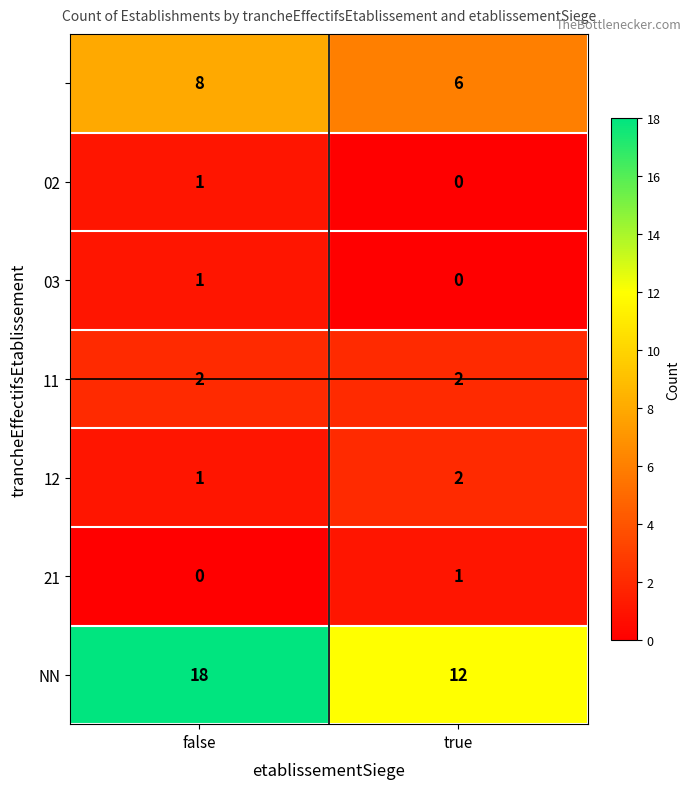

What is the maximum value shown in the chart?

18